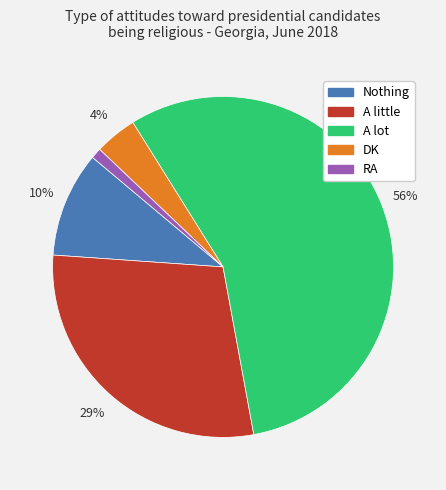

Do RA and A little together represent more than half of the pie?

No